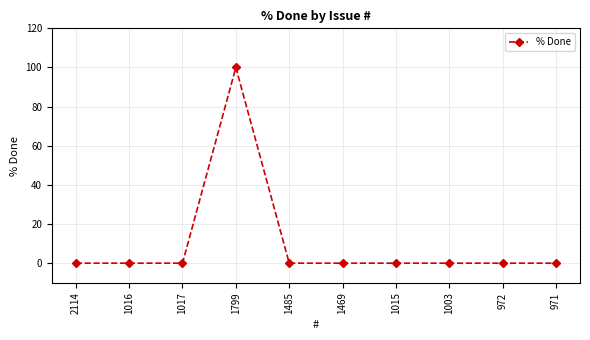

Count the number of categories in the chart.

10